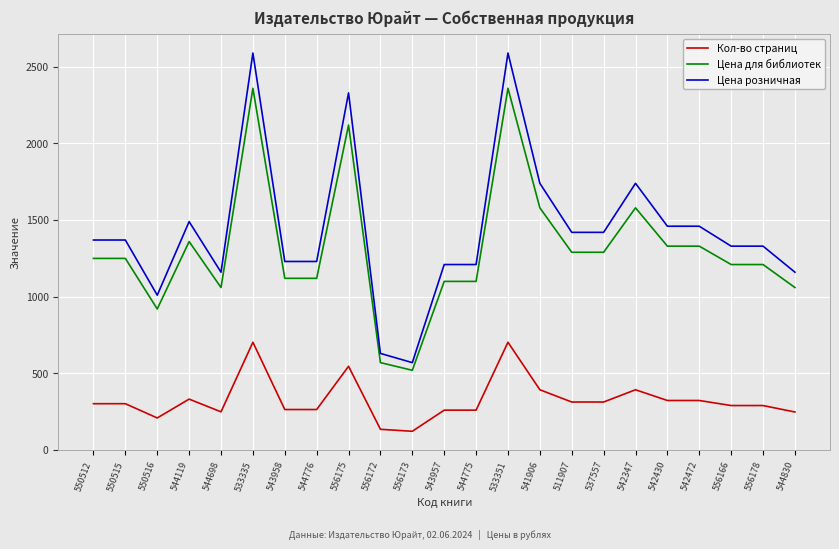

What value does the Цена для библиотек series have at 542347, to the nearest 100?

1600